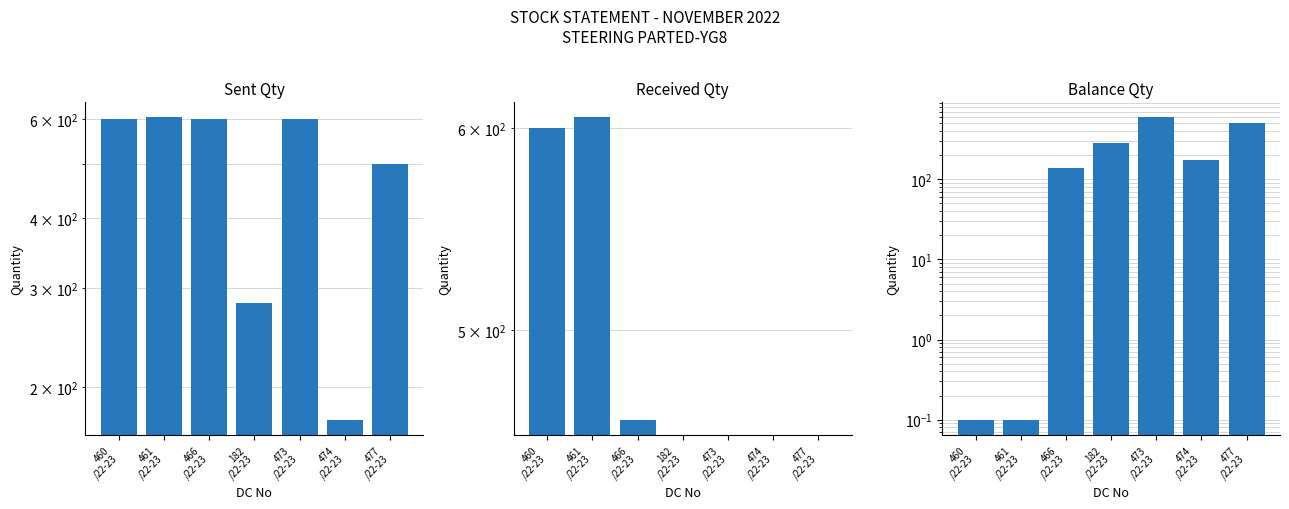

What is the difference between the maximum and second lowest values in the Balance Qty series?

599.9